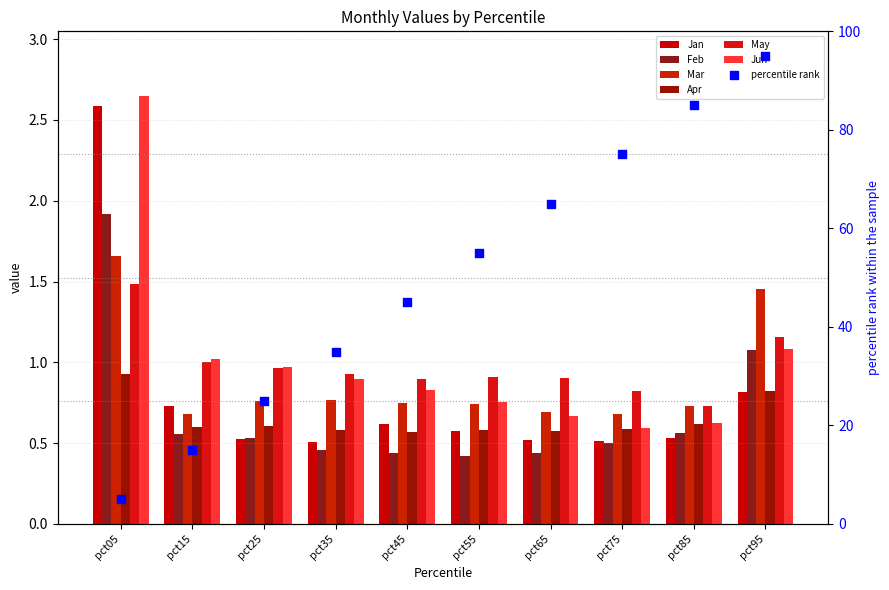

Which series reaches the minimum Y coordinate?

Feb